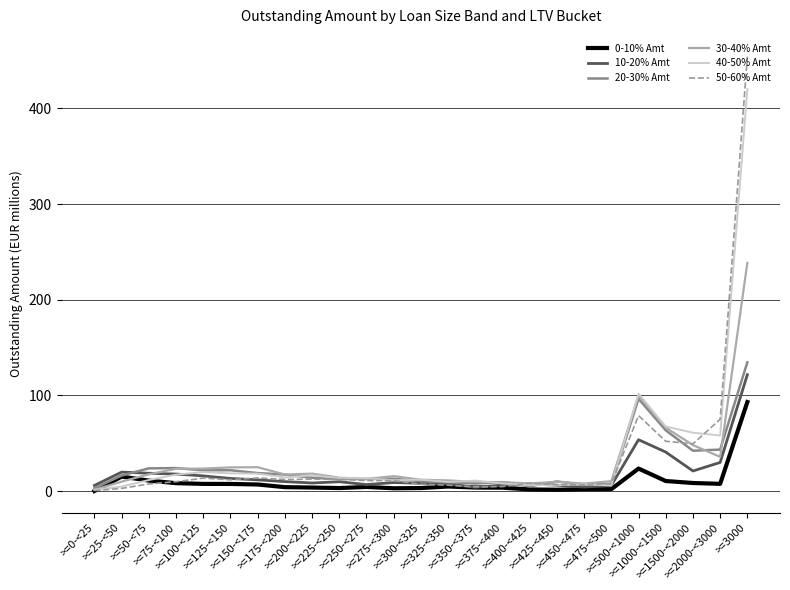

What is the maximum value shown in the chart?

454.2